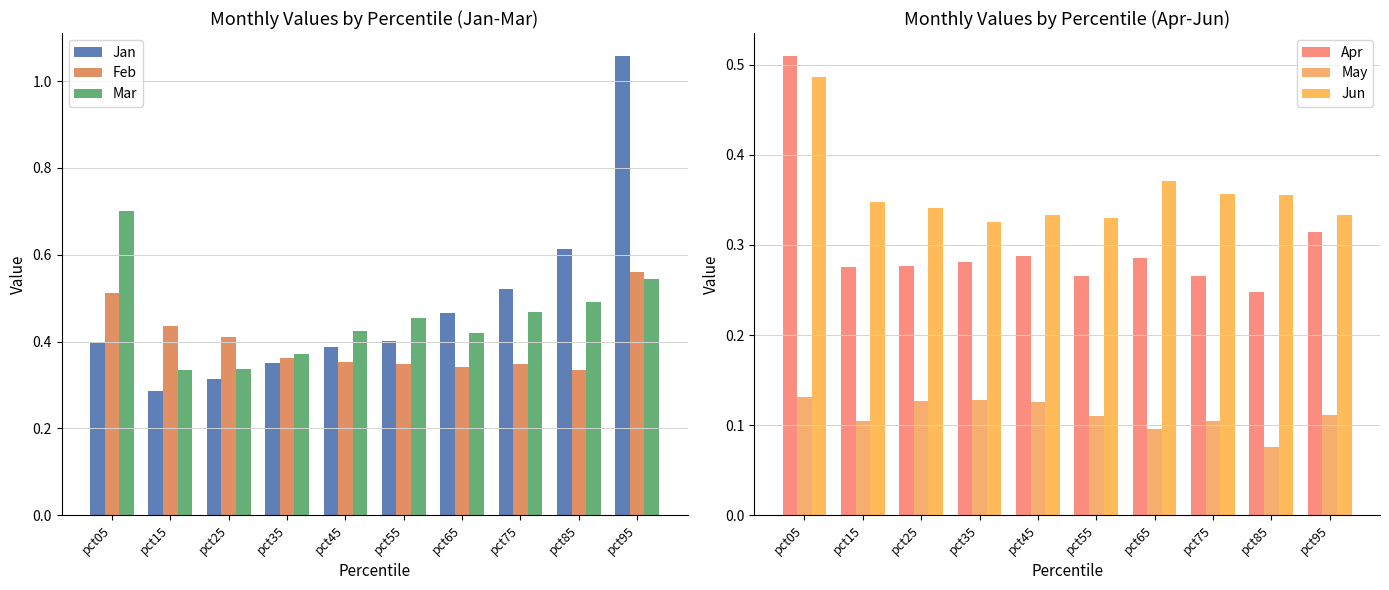

Rank the series at pct45 from highest to lowest value.

Mar, Jan, Feb, Jun, Apr, May